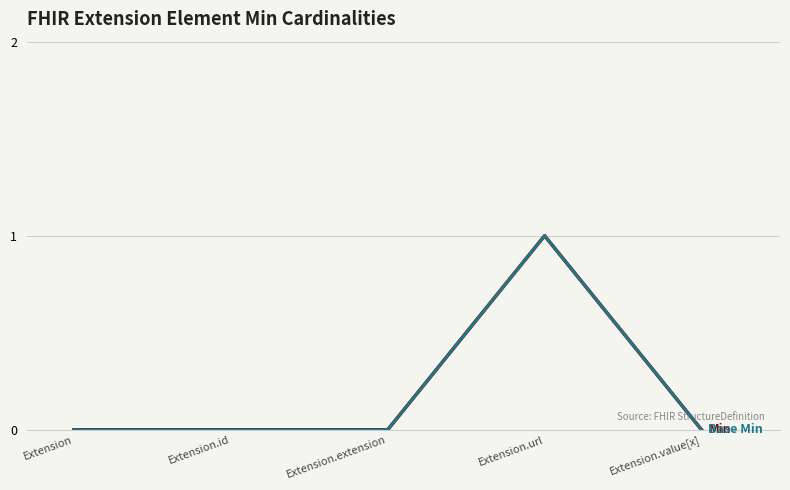

Does the chart have visible grid lines?

Yes